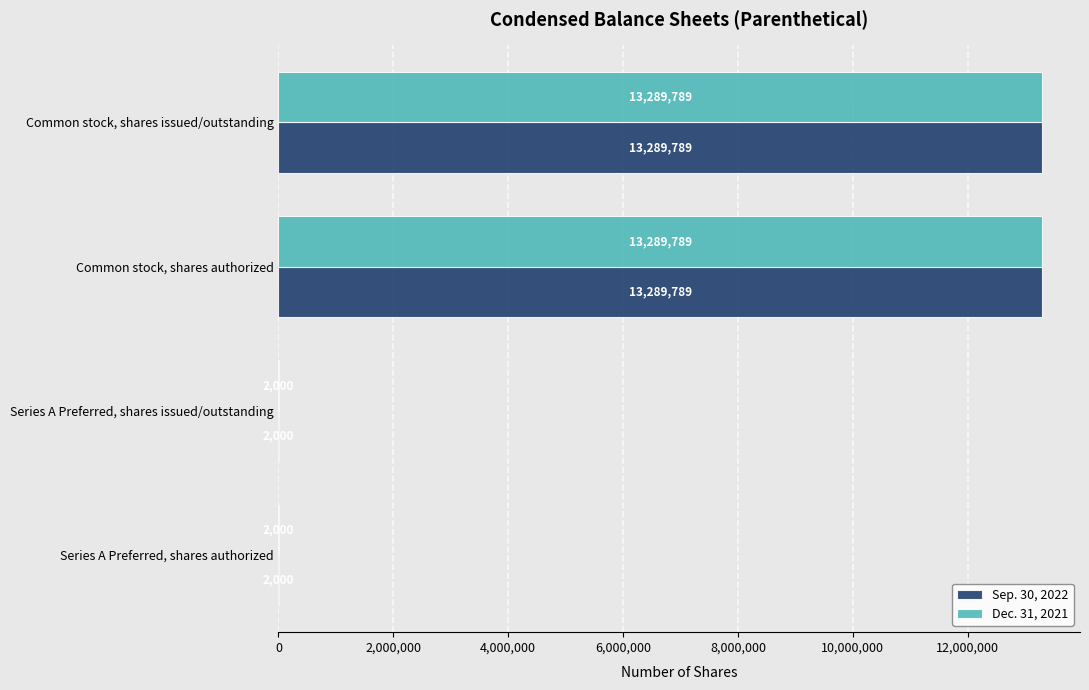

What is the highest value of the Sep. 30, 2022 series?

13289789